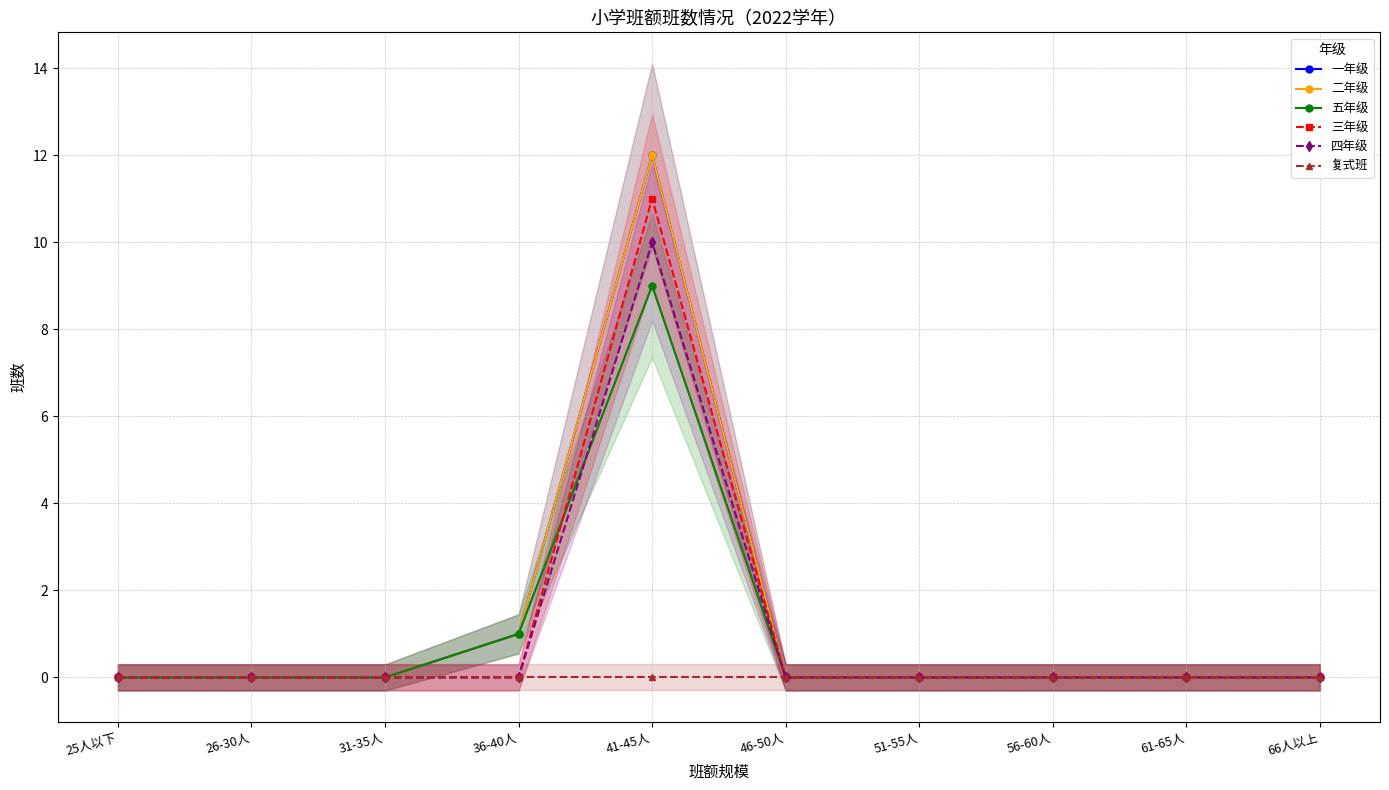

Reading left to right, list all the values displayed in this chart.

一年级: 0	0	0	1	12	0	0	0	0	0
二年级: 0	0	0	1	12	0	0	0	0	0
五年级: 0	0	0	1	9	0	0	0	0	0
三年级: 0	0	0	0	11	0	0	0	0	0
四年级: 0	0	0	0	10	0	0	0	0	0
复式班: 0	0	0	0	0	0	0	0	0	0